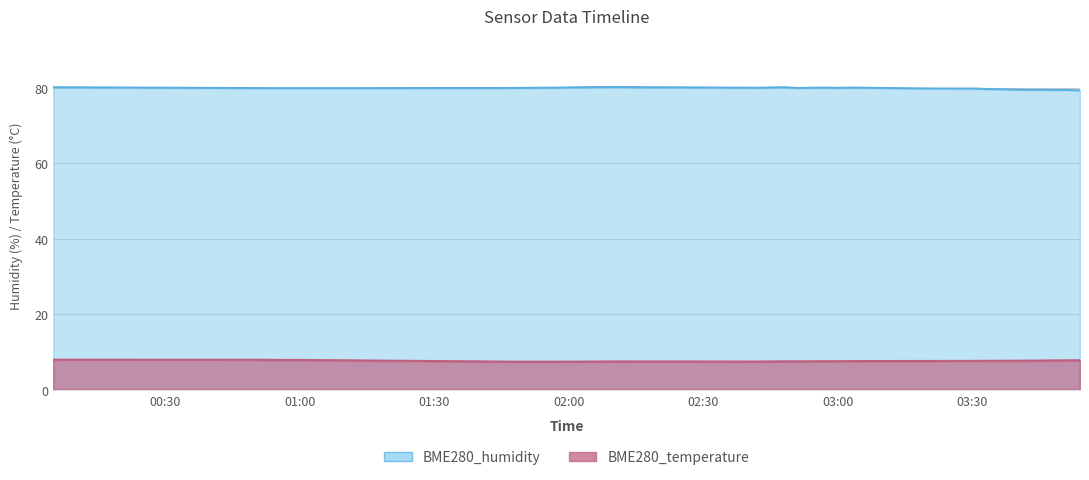

What are all the series names shown in the legend?

BME280_humidity, BME280_temperature